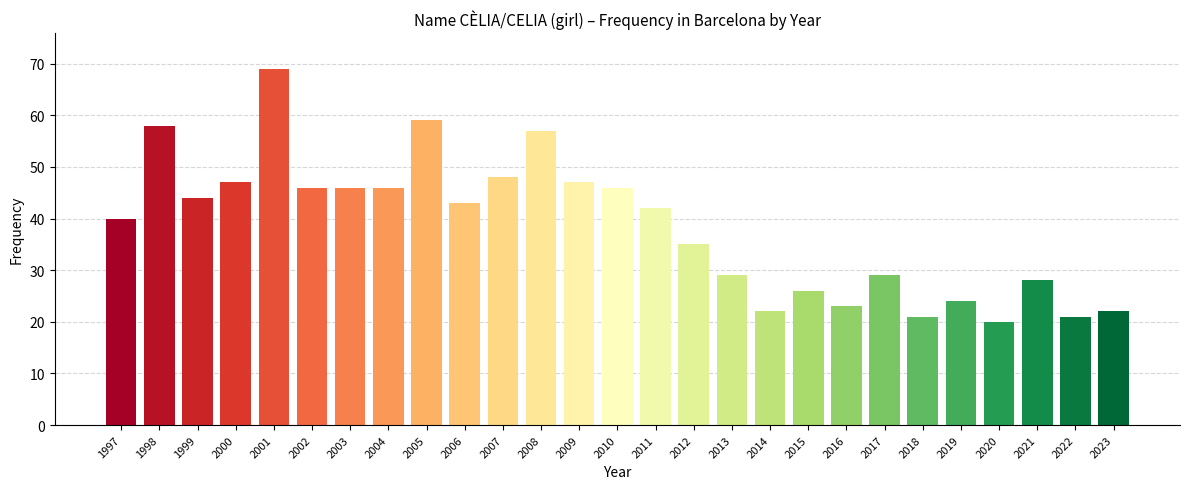

At which label is the value closest to 44?

1999